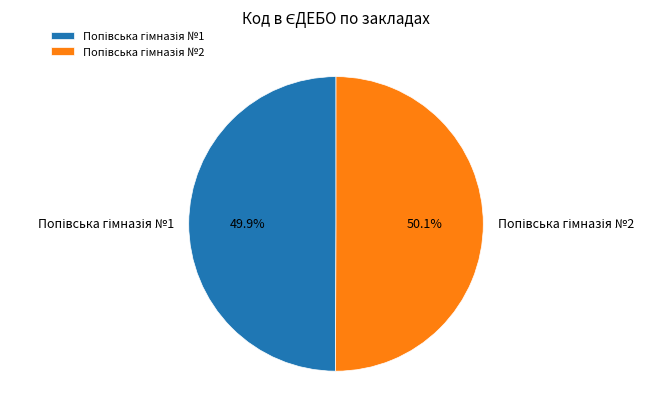

To the nearest percent, what is the average slice percentage?

50%